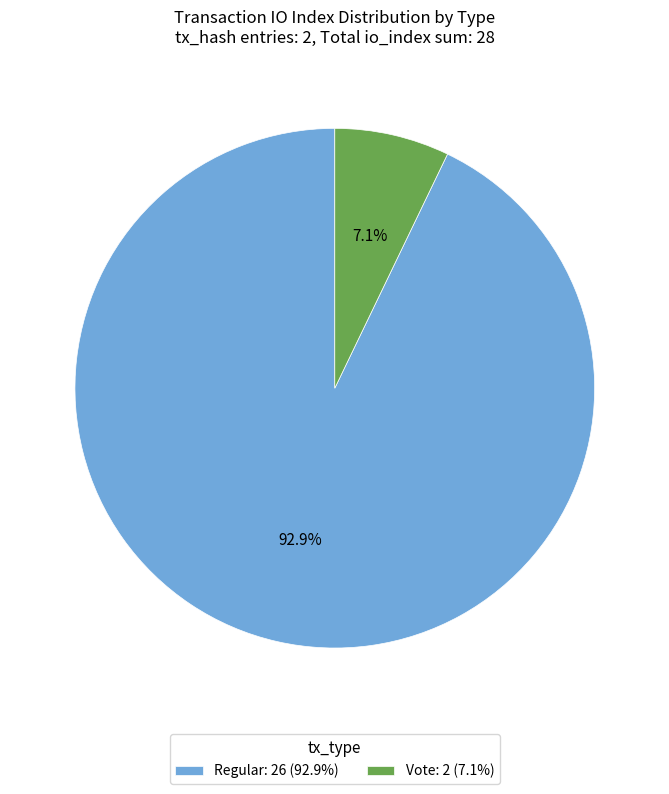

Rank the categories by value from highest to lowest.

Regular: 26 (92.9%), Vote: 2 (7.1%)